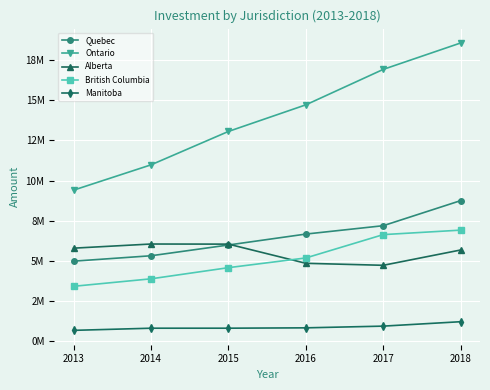

What are all the series names shown in the legend?

Quebec, Ontario, Alberta, British Columbia, Manitoba